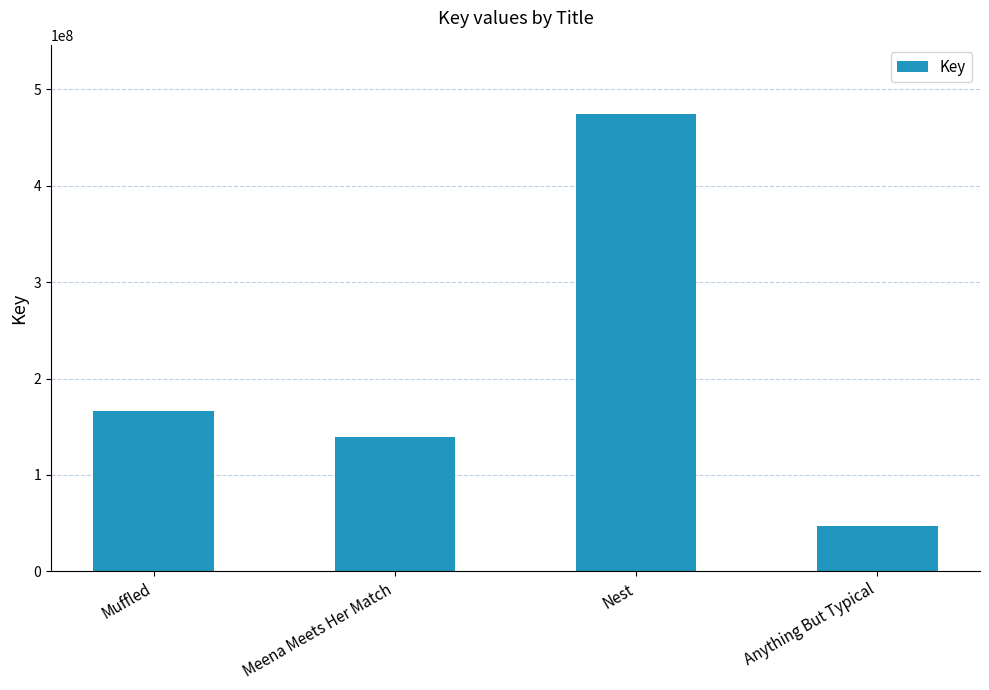

The chart shows a value of 46593613 at Anything But Typical. True or false?

True